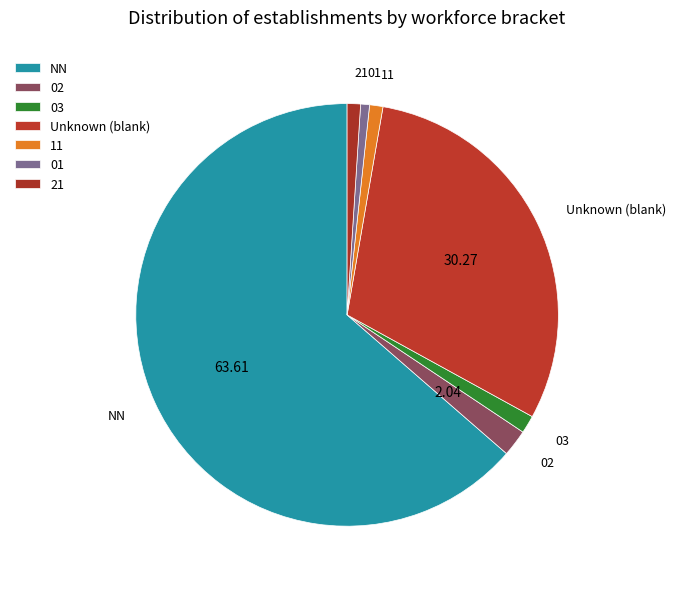

Is there a majority slice in this chart?

Yes